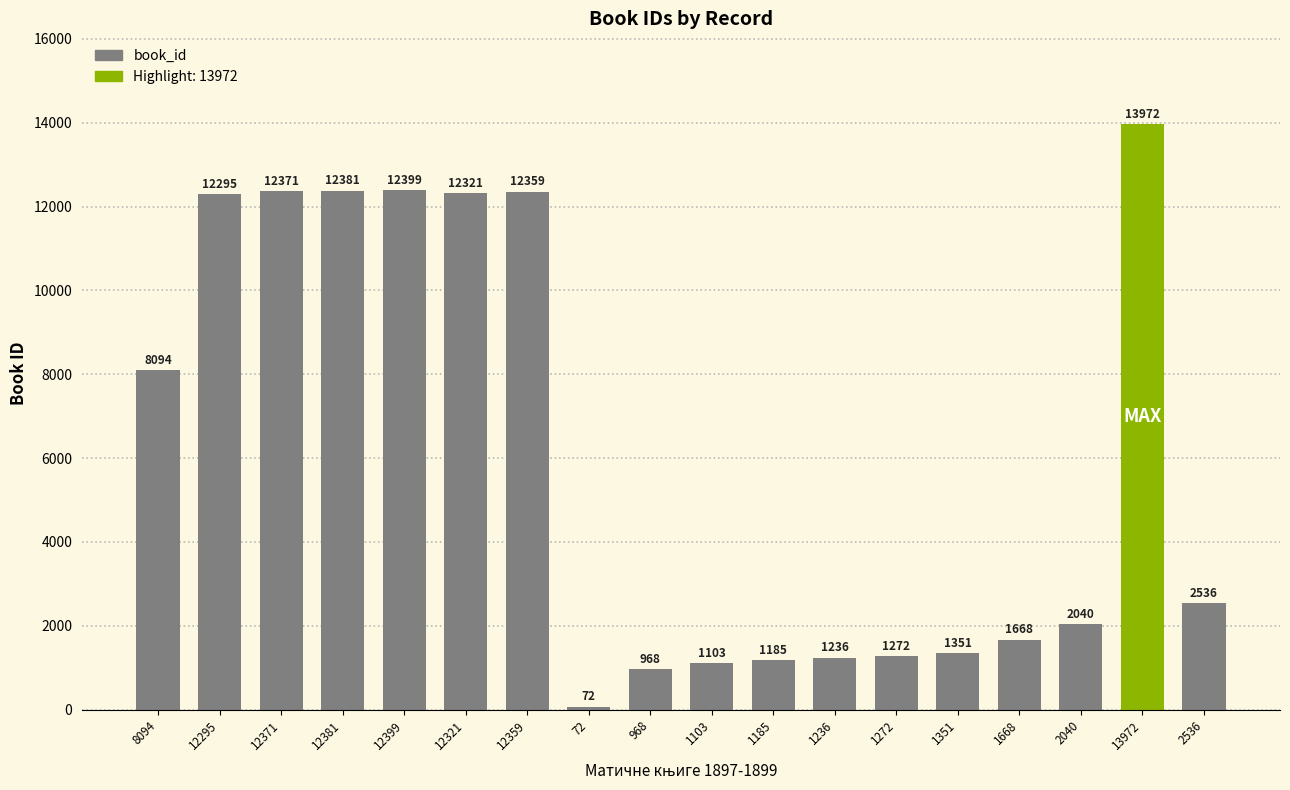

True or false: the data shows 12381 at 12381.

True